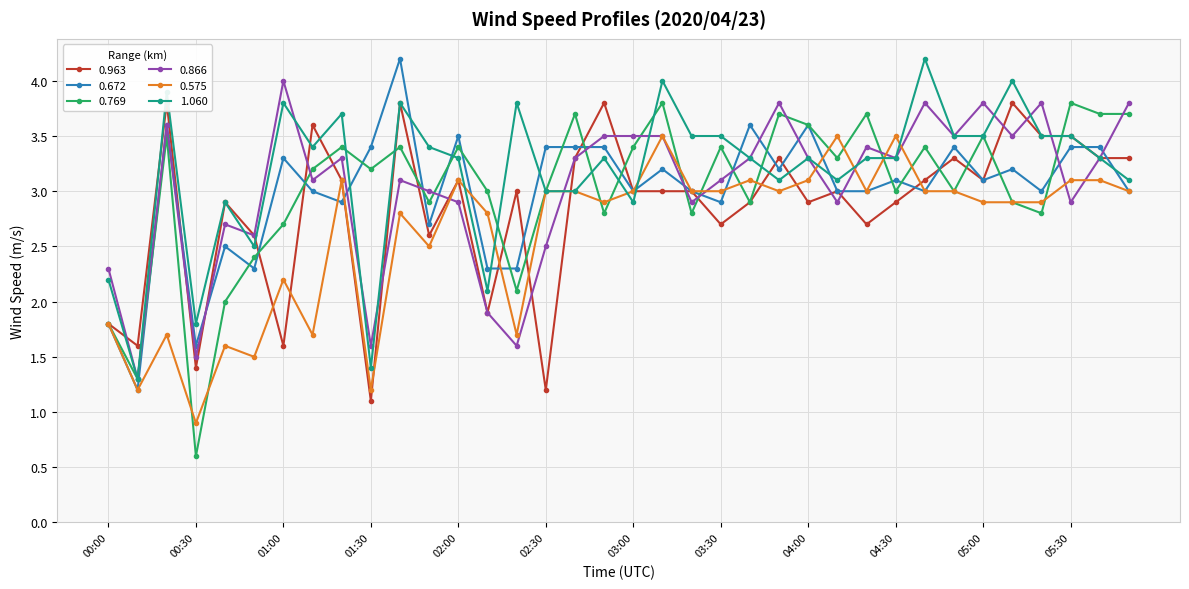

Reading left to right, what are all the values shown in this chart?

0.963: 1.8	1.6	3.8	1.4	2.9	2.6	1.6	3.6	3.1	1.1	3.8	2.6	3.1	1.9	3.0	1.2	3.3	3.8	3.0	3.0	3.0	2.7	2.9	3.3	2.9	3.0	2.7	2.9	3.1	3.3	3.1	3.8	3.5	3.5	3.3	3.3
0.672: 1.8	1.2	3.6	1.6	2.5	2.3	3.3	3.0	2.9	3.4	4.2	2.7	3.5	2.3	2.3	3.4	3.4	3.4	3.0	3.2	3.0	2.9	3.6	3.2	3.6	3.0	3.0	3.1	3.0	3.4	3.1	3.2	3.0	3.4	3.4	3.0
0.769: 1.8	1.3	3.5	0.6	2.0	2.4	2.7	3.2	3.4	3.2	3.4	2.9	3.4	3.0	2.1	3.0	3.7	2.8	3.4	3.8	2.8	3.4	2.9	3.7	3.6	3.3	3.7	3.0	3.4	3.0	3.5	2.9	2.8	3.8	3.7	3.7
0.866: 2.3	1.3	3.6	1.5	2.7	2.6	4.0	3.1	3.3	1.6	3.1	3.0	2.9	1.9	1.6	2.5	3.3	3.5	3.5	3.5	2.9	3.1	3.3	3.8	3.3	2.9	3.4	3.3	3.8	3.5	3.8	3.5	3.8	2.9	3.3	3.8
0.575: 1.8	1.2	1.7	0.9	1.6	1.5	2.2	1.7	3.1	1.2	2.8	2.5	3.1	2.8	1.7	3.0	3.0	2.9	3.0	3.5	3.0	3.0	3.1	3.0	3.1	3.5	3.0	3.5	3.0	3.0	2.9	2.9	2.9	3.1	3.1	3.0
1.060: 2.2	1.3	3.9	1.8	2.9	2.5	3.8	3.4	3.7	1.4	3.8	3.4	3.3	2.1	3.8	3.0	3.0	3.3	2.9	4.0	3.5	3.5	3.3	3.1	3.3	3.1	3.3	3.3	4.2	3.5	3.5	4.0	3.5	3.5	3.3	3.1